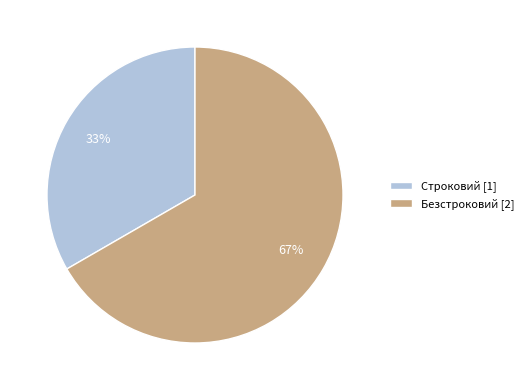

What is the largest slice in the pie chart?

Безстроковий